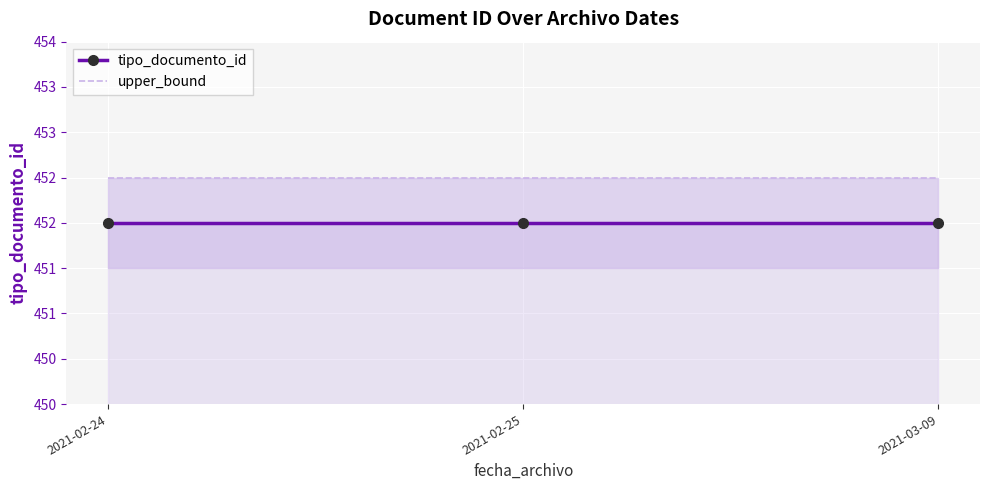

Reading right to left, list all the values displayed in this chart.

tipo_documento_id: 2021-03-09=452.0	2021-02-25=452.0	2021-02-24=452.0
upper_bound: 2021-03-09=452.5	2021-02-25=452.5	2021-02-24=452.5